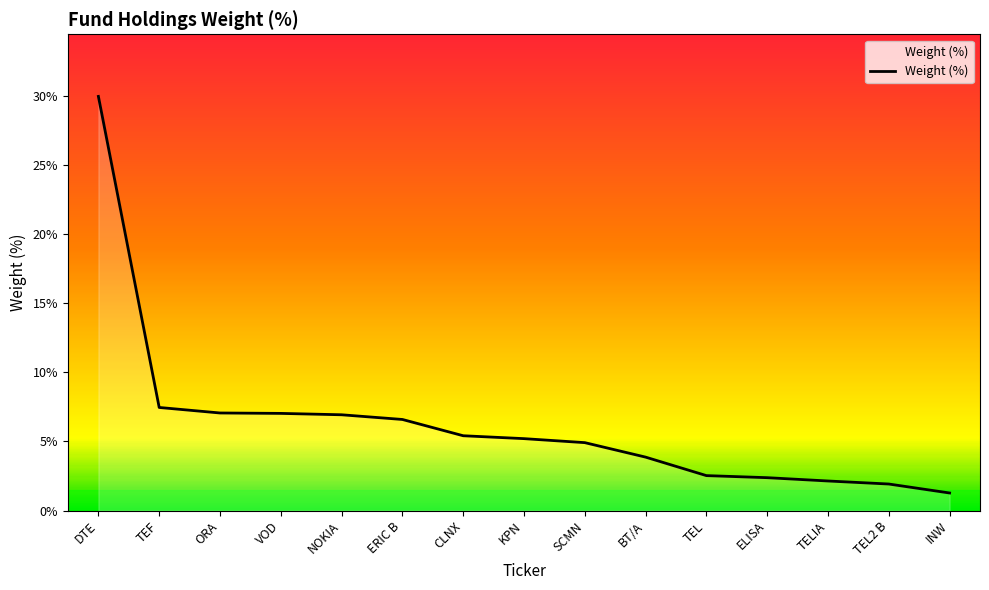

Between TEL and ERIC B, which is larger?

ERIC B